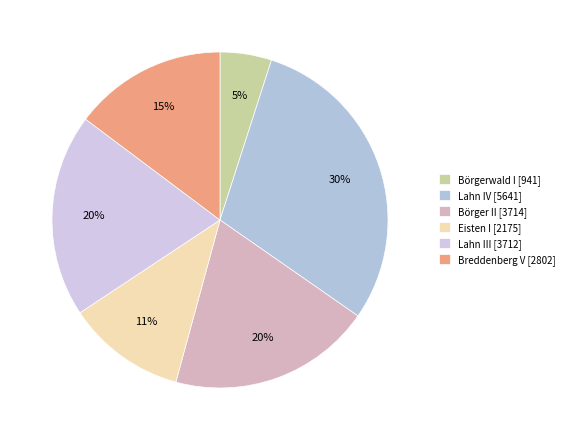

What is the smallest slice in the pie chart?

Börgerwald I [941]